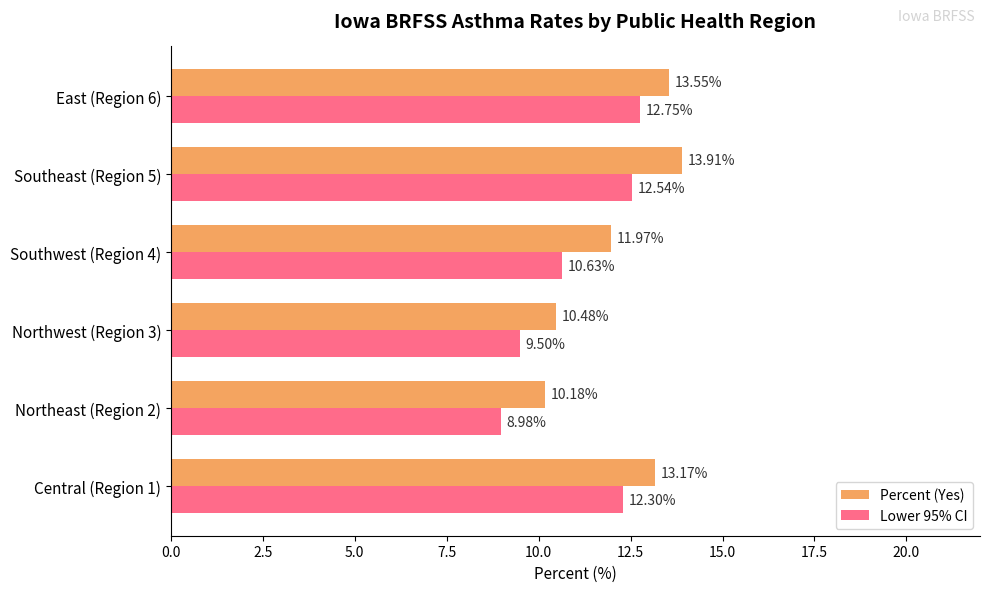

List the labels in order of Percent (Yes) value, smallest first.

Northeast (Region 2), Northwest (Region 3), Southwest (Region 4), Central (Region 1), East (Region 6), Southeast (Region 5)